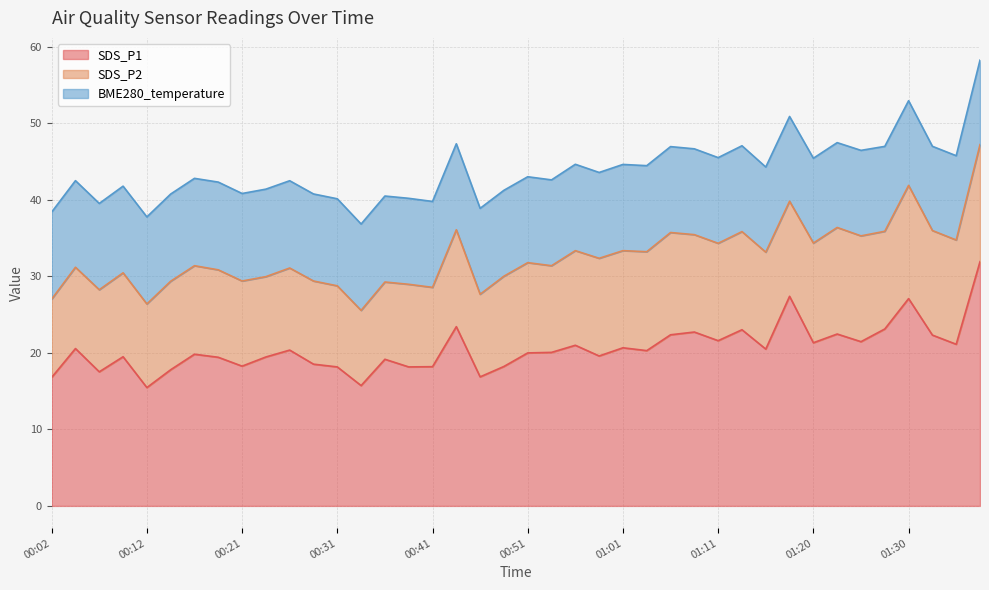

True or false: SDS_P2 and SDS_P1 intersect in this chart.

False